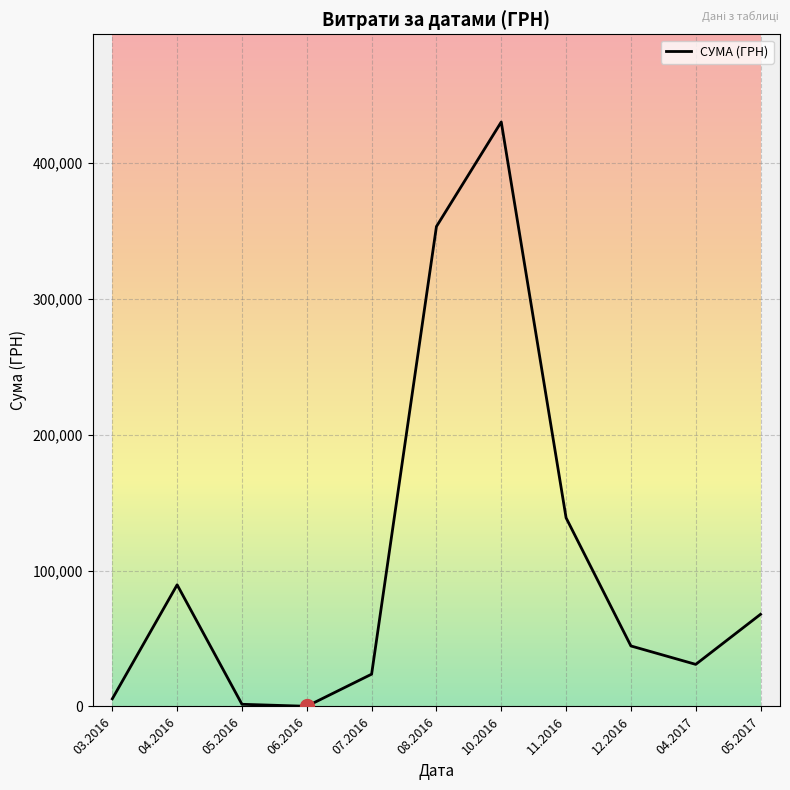

What is the maximum value shown in the chart?

430416.3